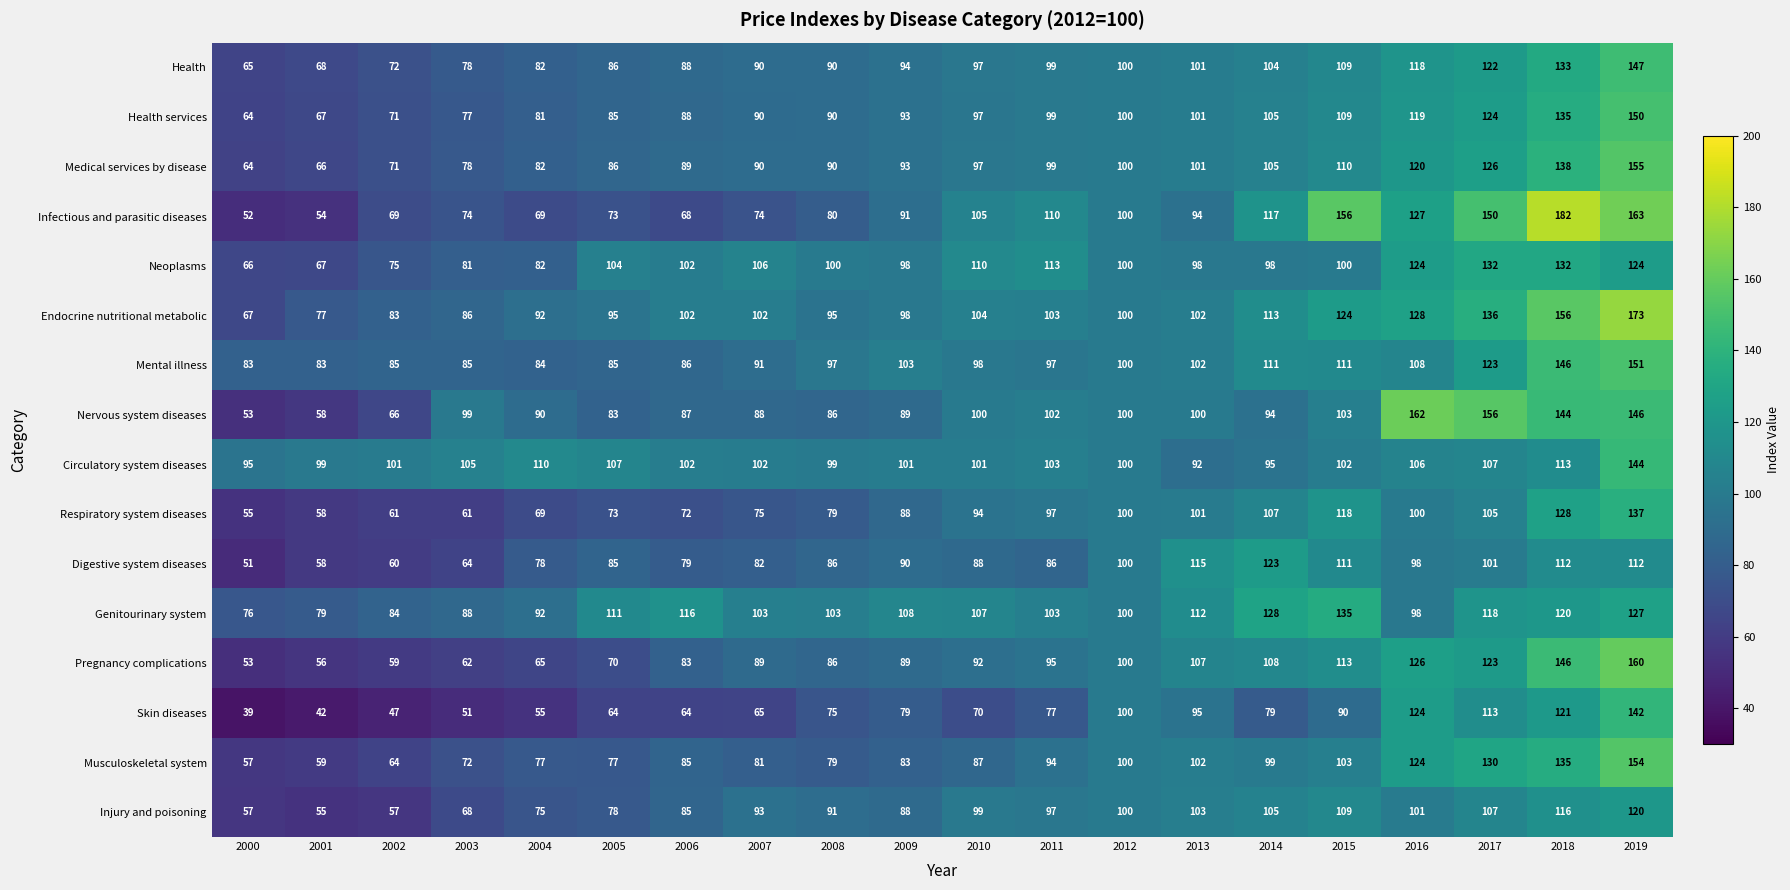

What is the sum of the Health values at 2002 and 2006?

160